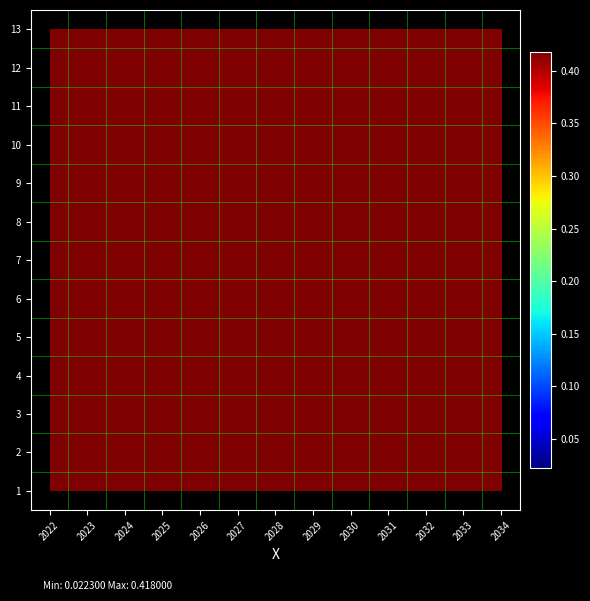

Count the number of categories in the chart.

13